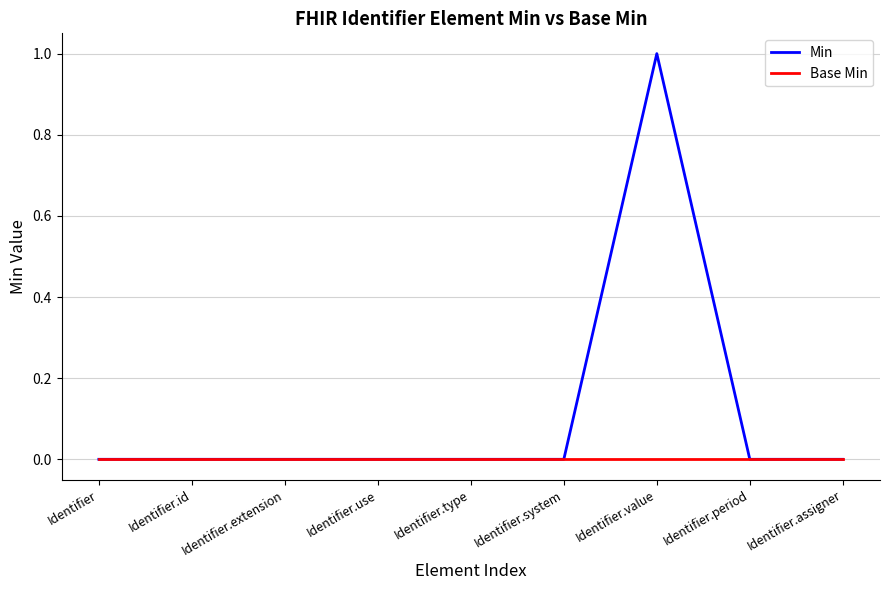

What position from the right is Identifier.system?

4